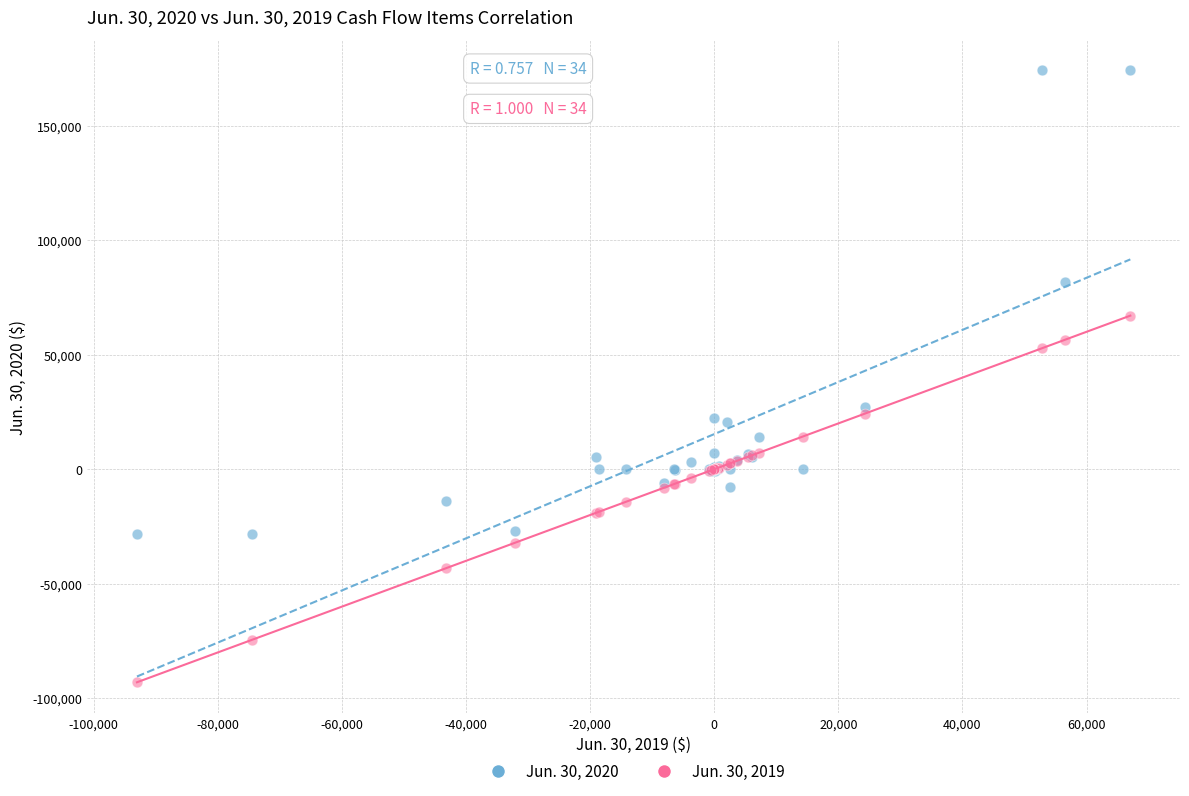

Which series reaches the minimum Y coordinate?

Jun. 30, 2019